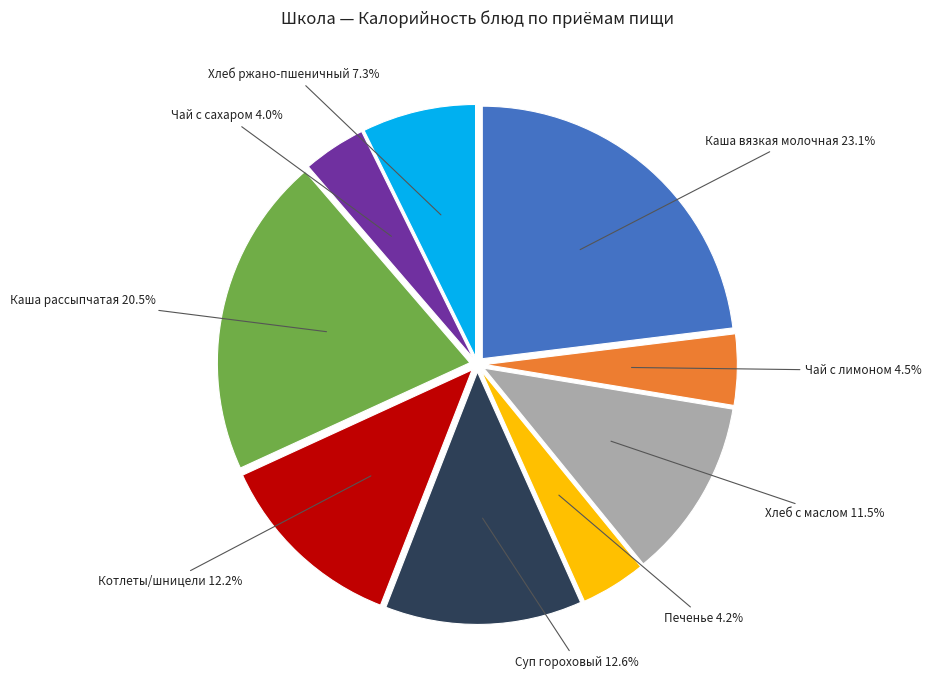

Count the number of slices in the pie.

9